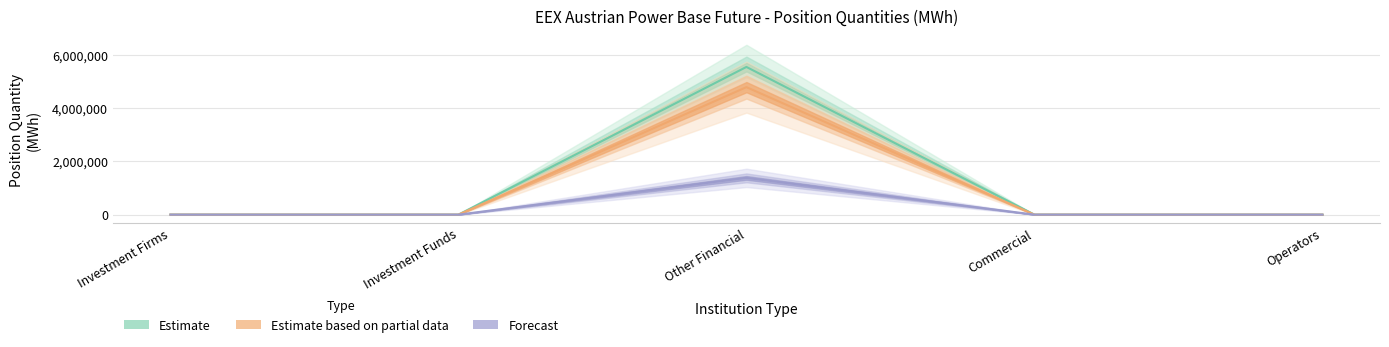

What is the total value across all series at Operators?

168.3